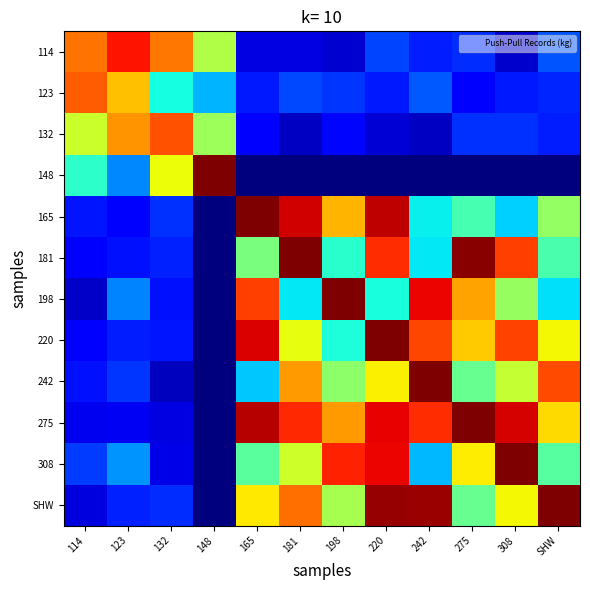

List the series in order of their peak value, lowest first.

123, 132, 114, 148, 165, 181, 198, 220, 242, 275, 308, SHW